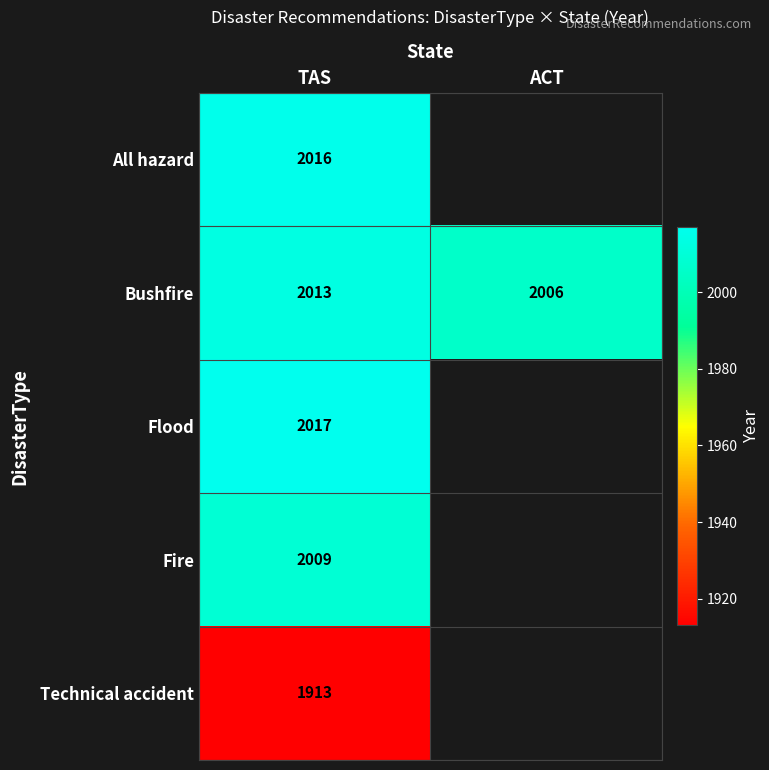

The value of Technical accident at TAS is 1913. True or false?

True